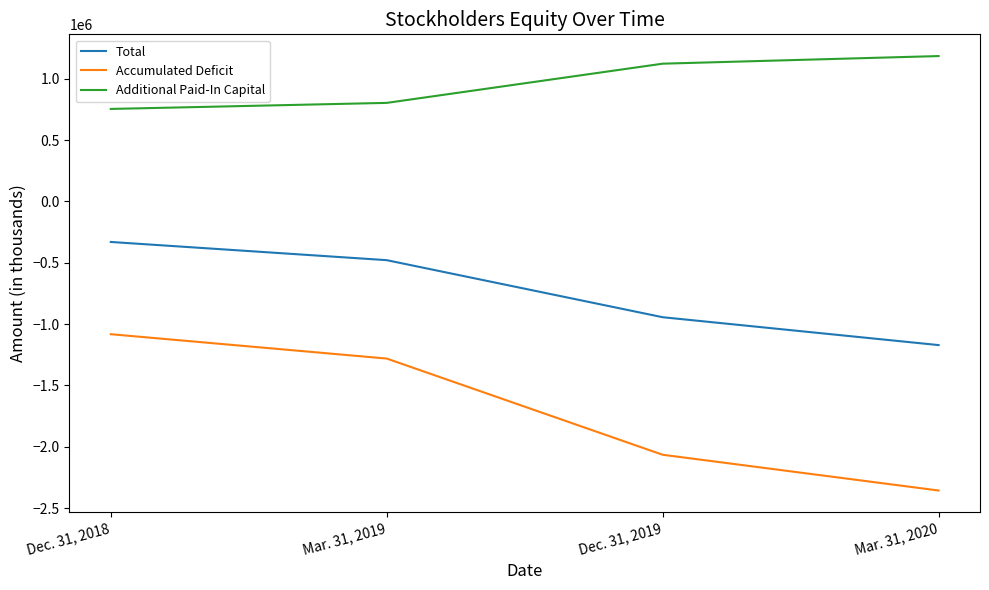

Is the value of Total at Mar. 31, 2019 greater than the value of Accumulated Deficit at Mar. 31, 2020?

Yes